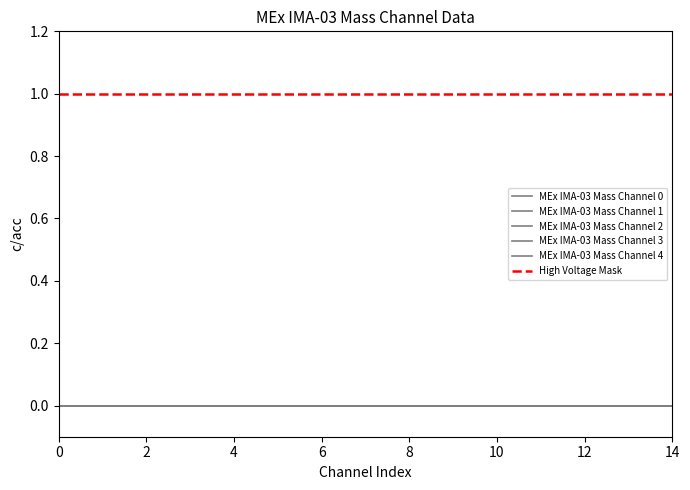

Does the chart display data point markers on the line(s)?

No